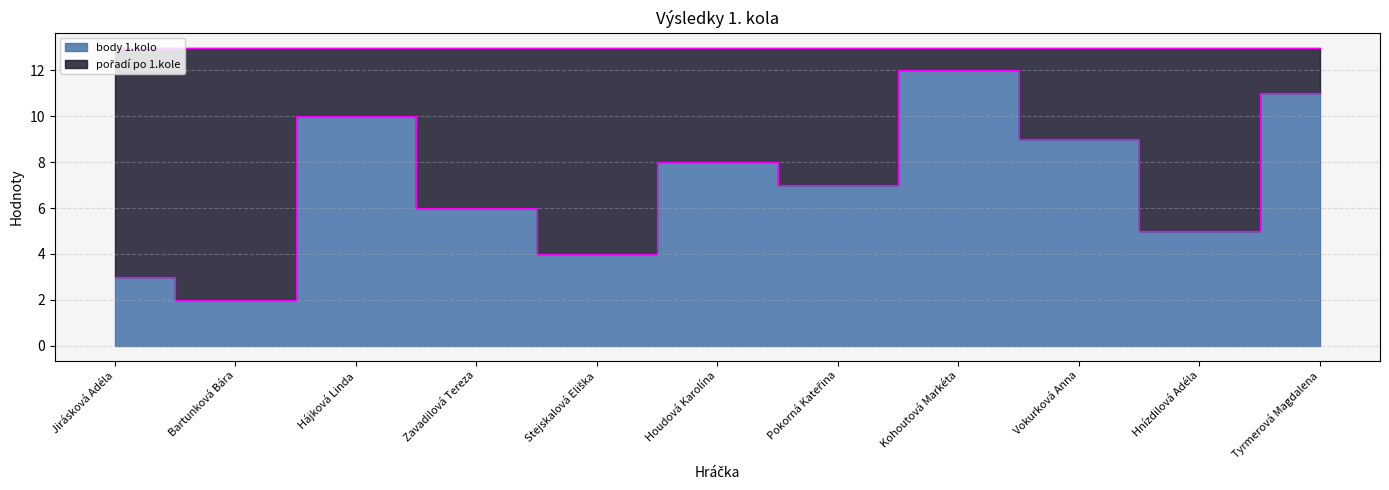

Does the chart have visible grid lines?

Yes